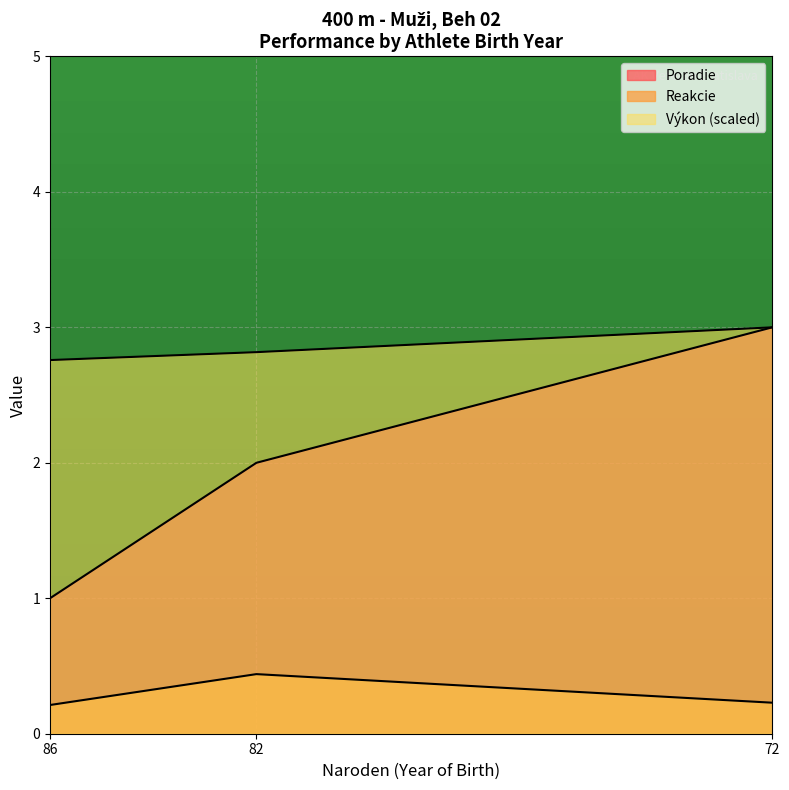

Rank the series at 82 from highest to lowest value.

Výkon, Poradie, Reakcie